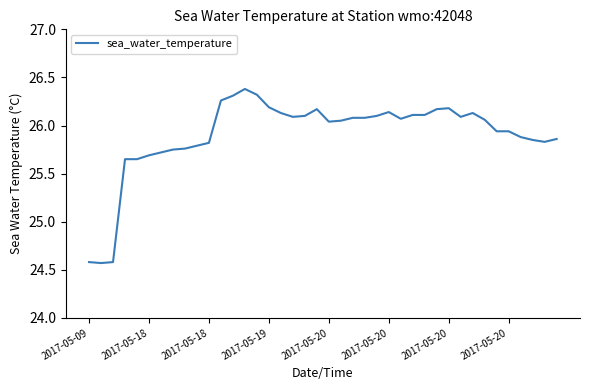

What is the greatest value displayed?

26.4